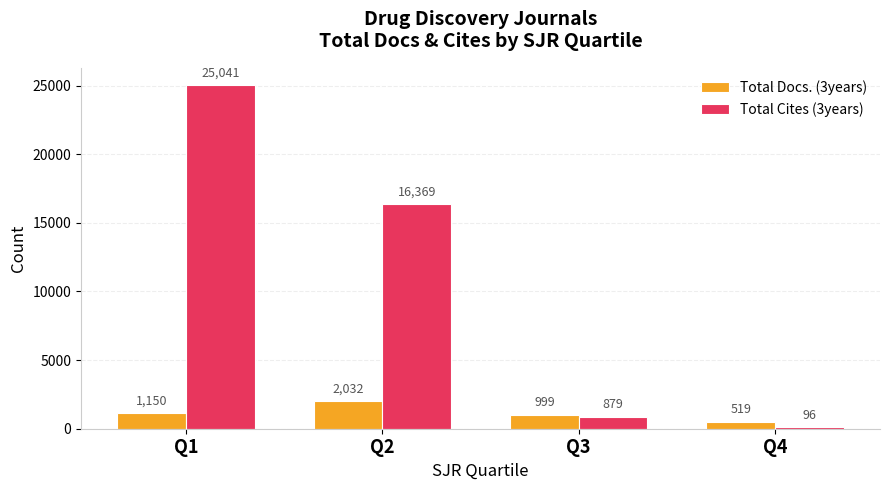

What is the value of the Total Cites (3years) bar at the 3rd from the left?

879